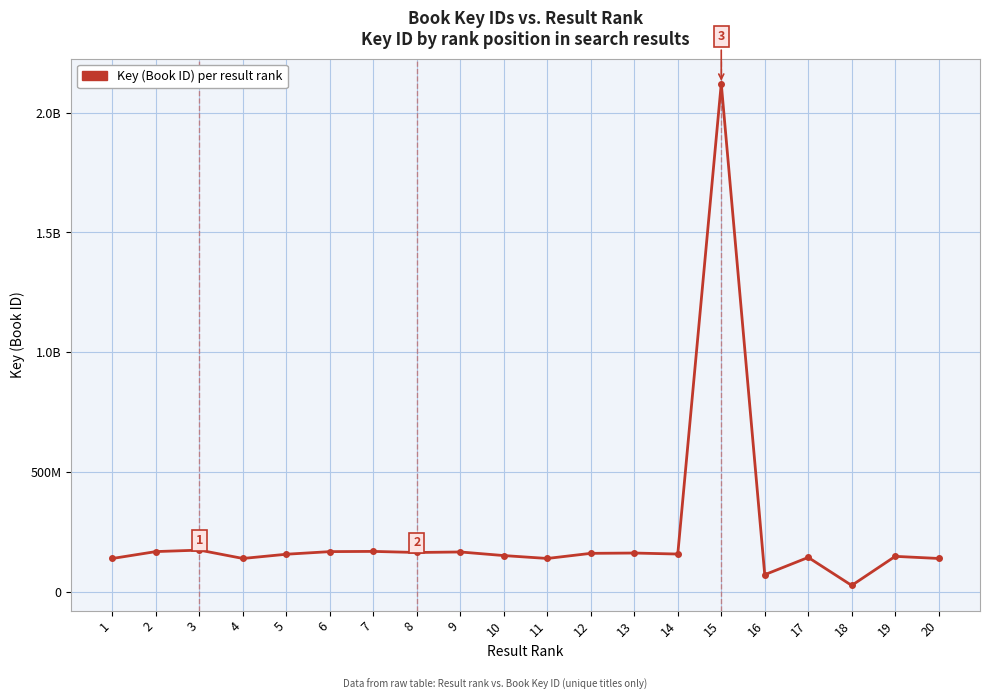

Does the chart have visible grid lines?

Yes